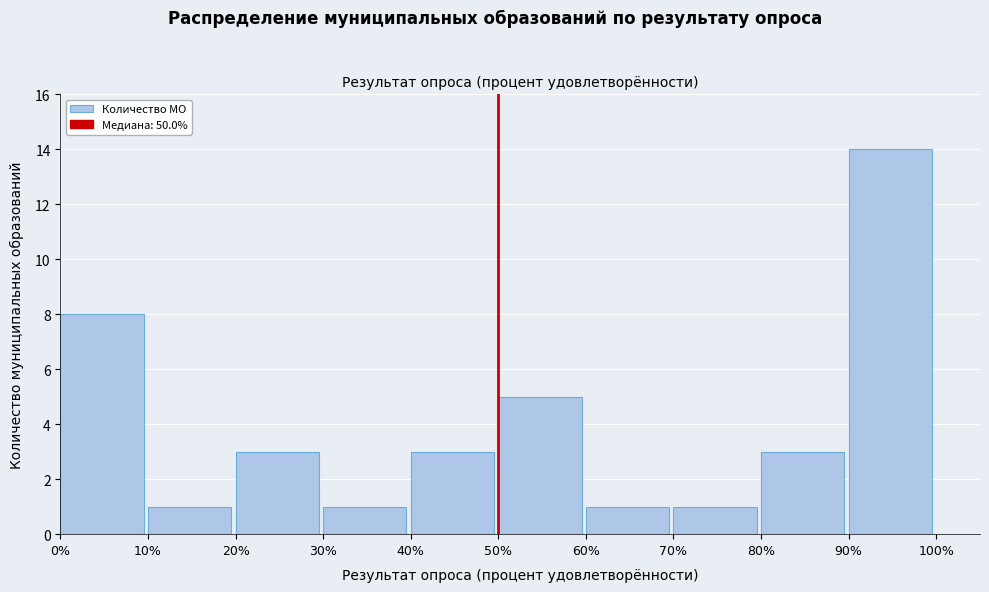

Which range on the x-axis has the tallest bar?

90% to 100%